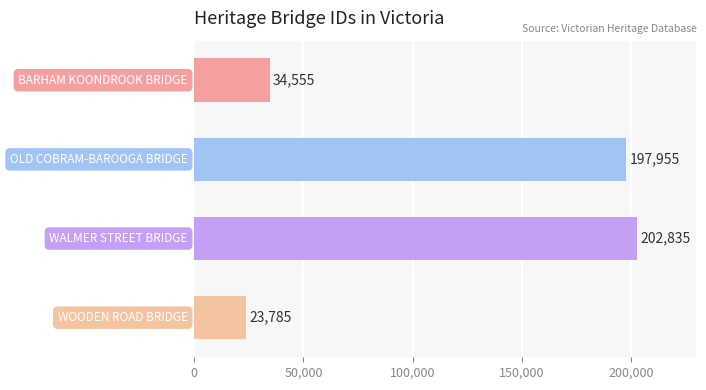

What is the greatest value displayed?

202835